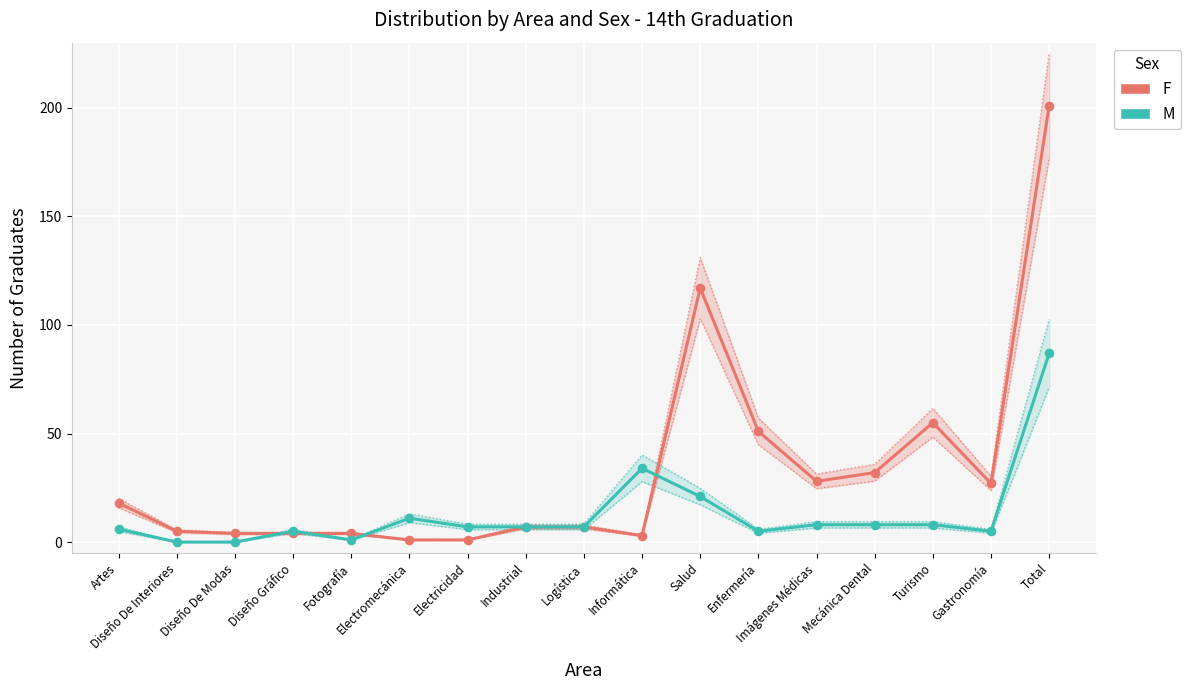

What is the total value across all series at Logística?

14